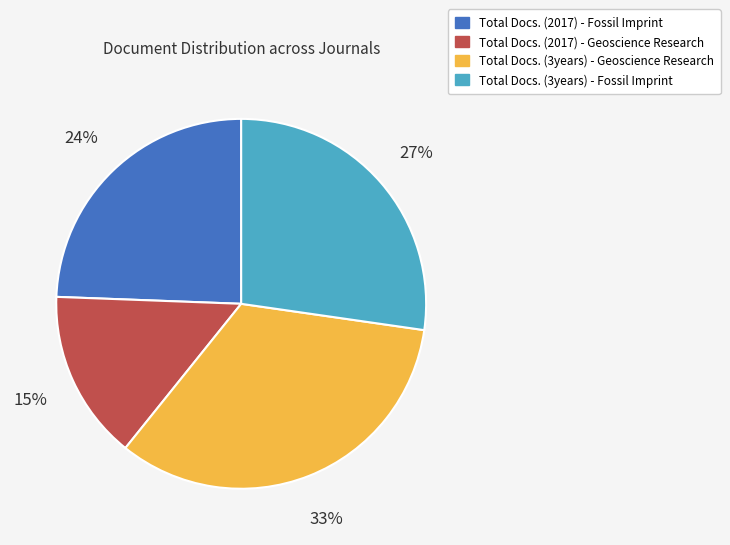

Which slice is the largest?

Total Docs. (3years) - Geoscience Research